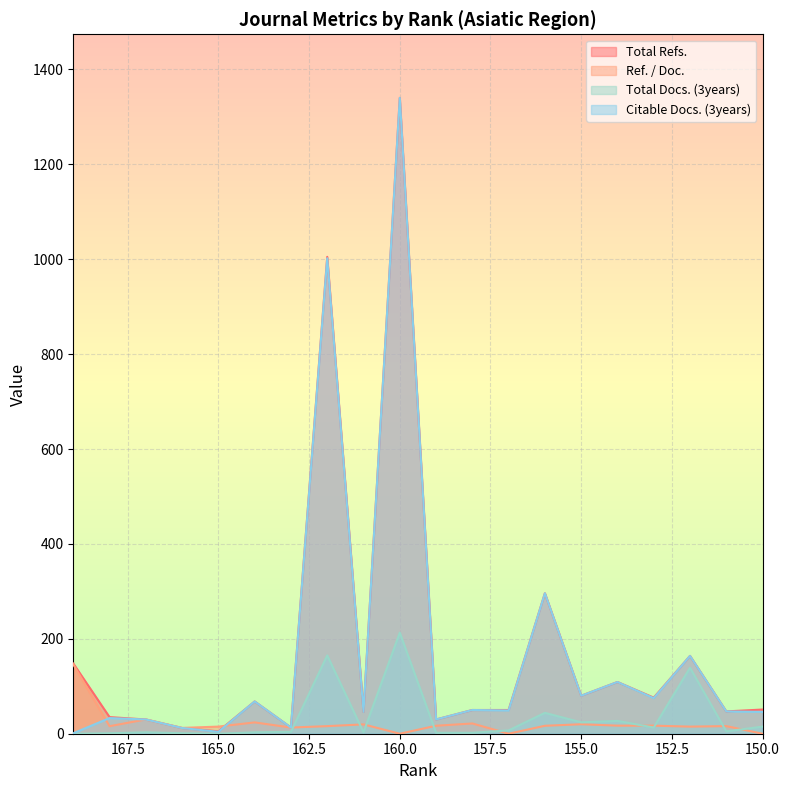

What is the difference between the highest and lowest values at 167?

27.1